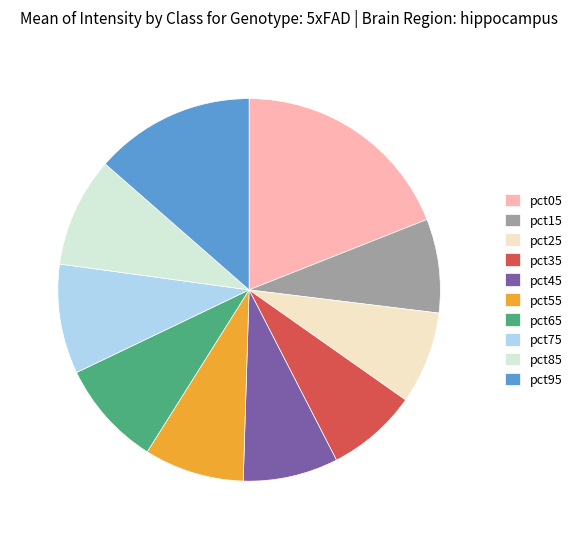

How many segments does this pie chart have?

10